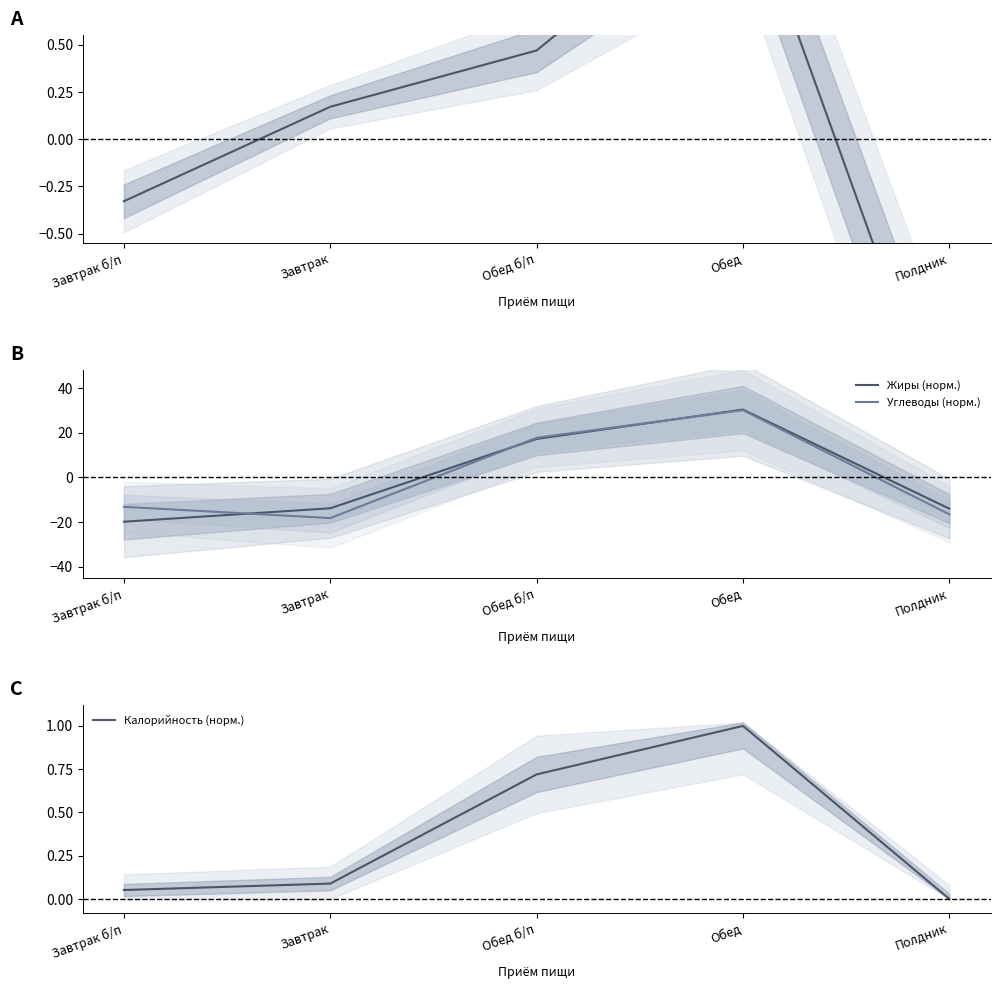

True or false: Углеводы (норм.) has more than 1 points higher than both neighbors.

False